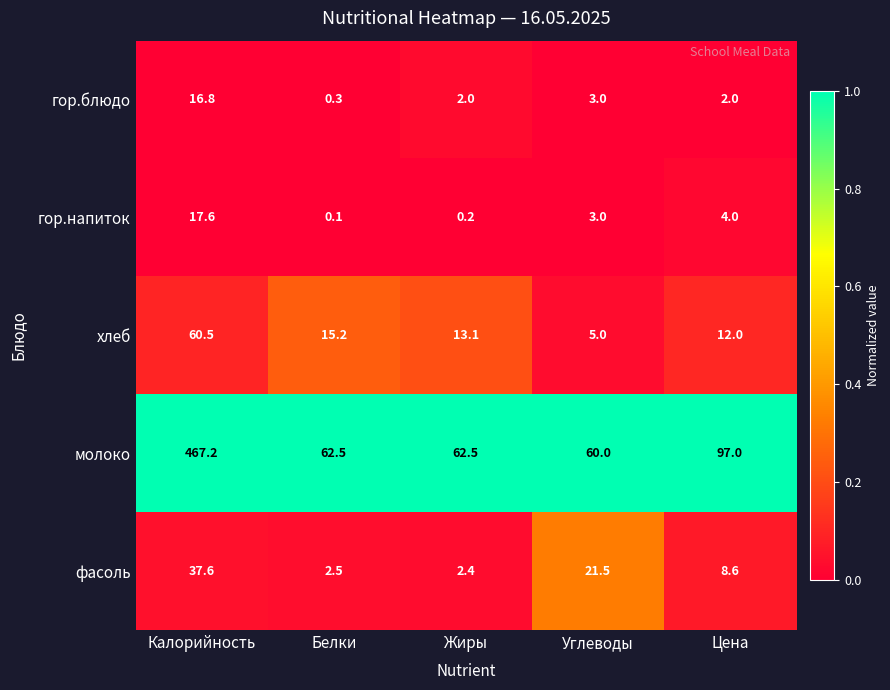

What is the average value of the молоко series?

149.8